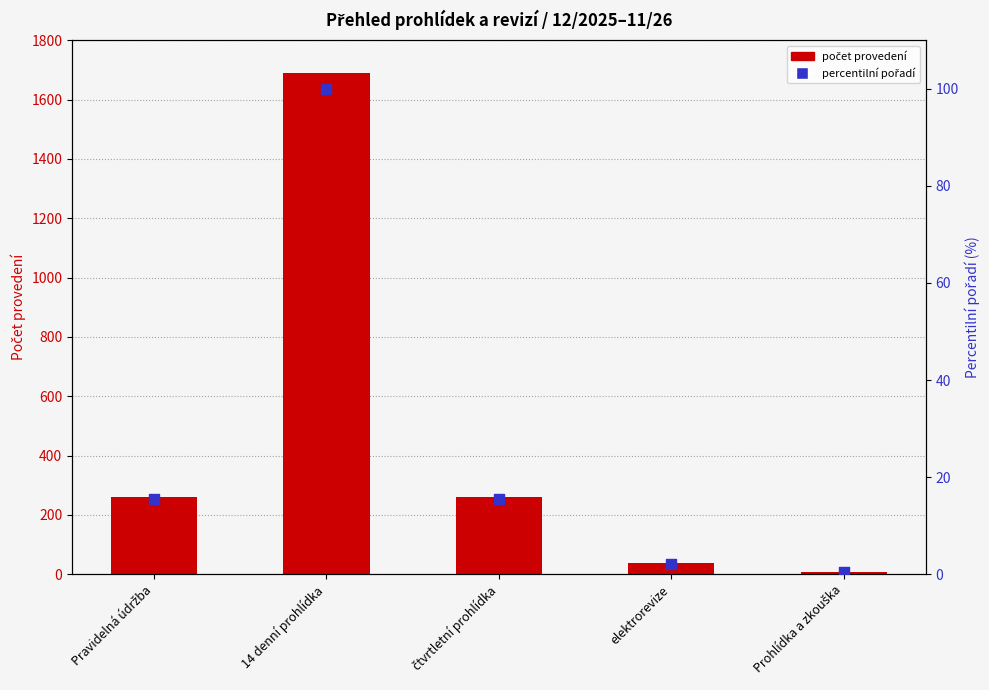

Which series has the largest Y range (max minus min)?

počet provedení